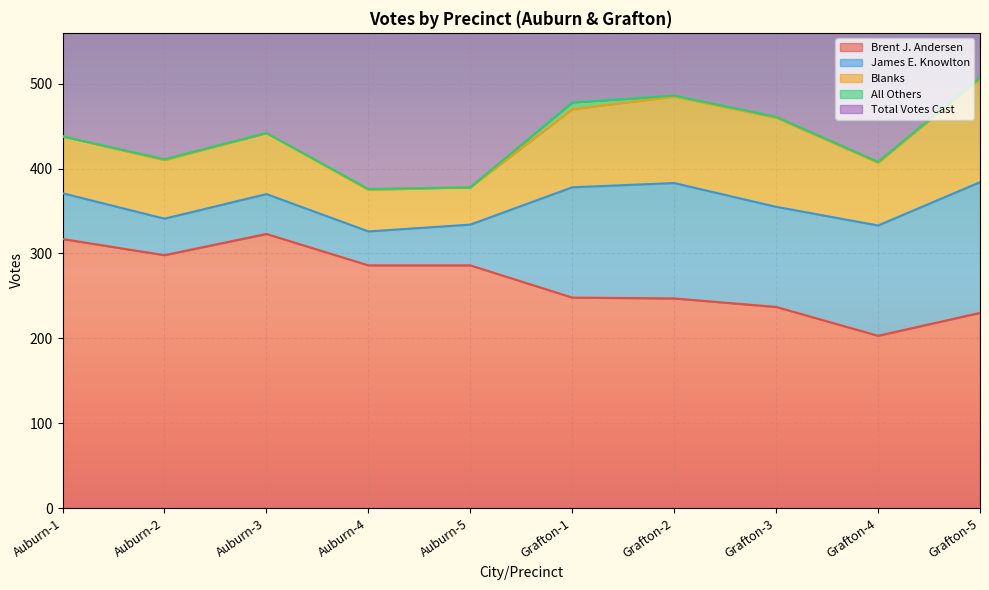

What is the label of the 9th point from the right?

Auburn-2